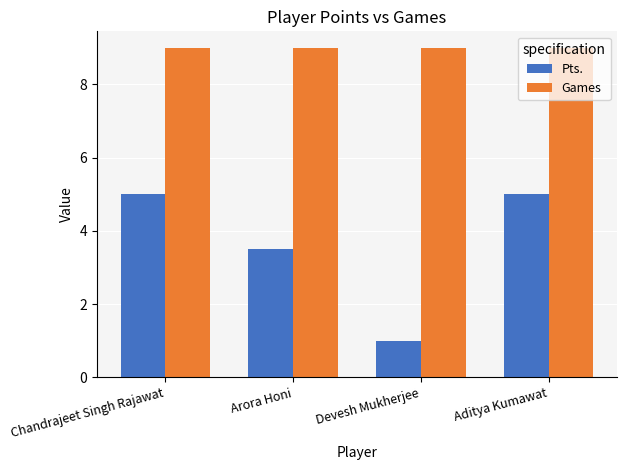

Reading left to right, transcribe all the data shown in this chart.

Pts.: 5.0	3.5	1.0	5.0
Games: 9.0	9.0	9.0	9.0